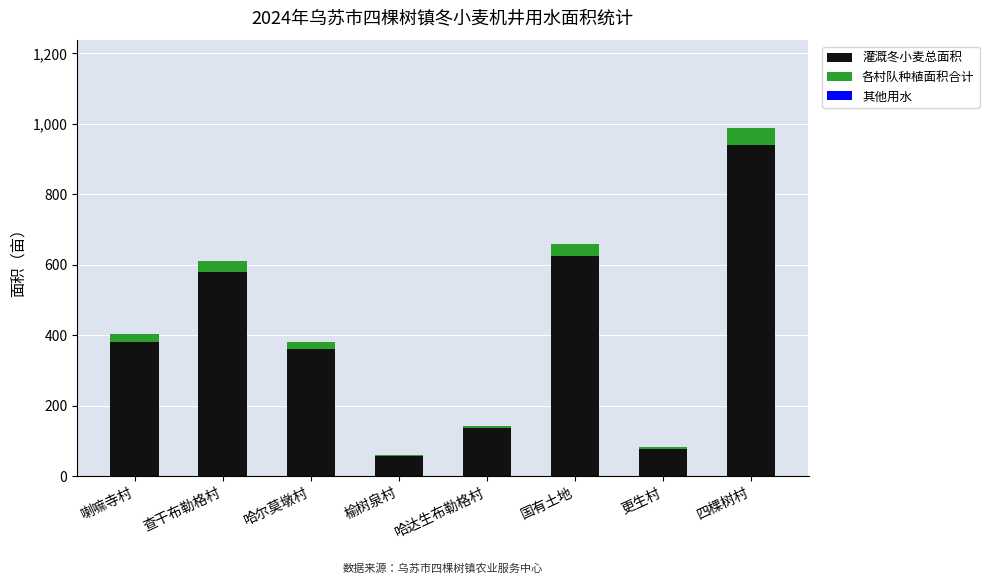

At which category is the sum across all series the highest?

四棵树村